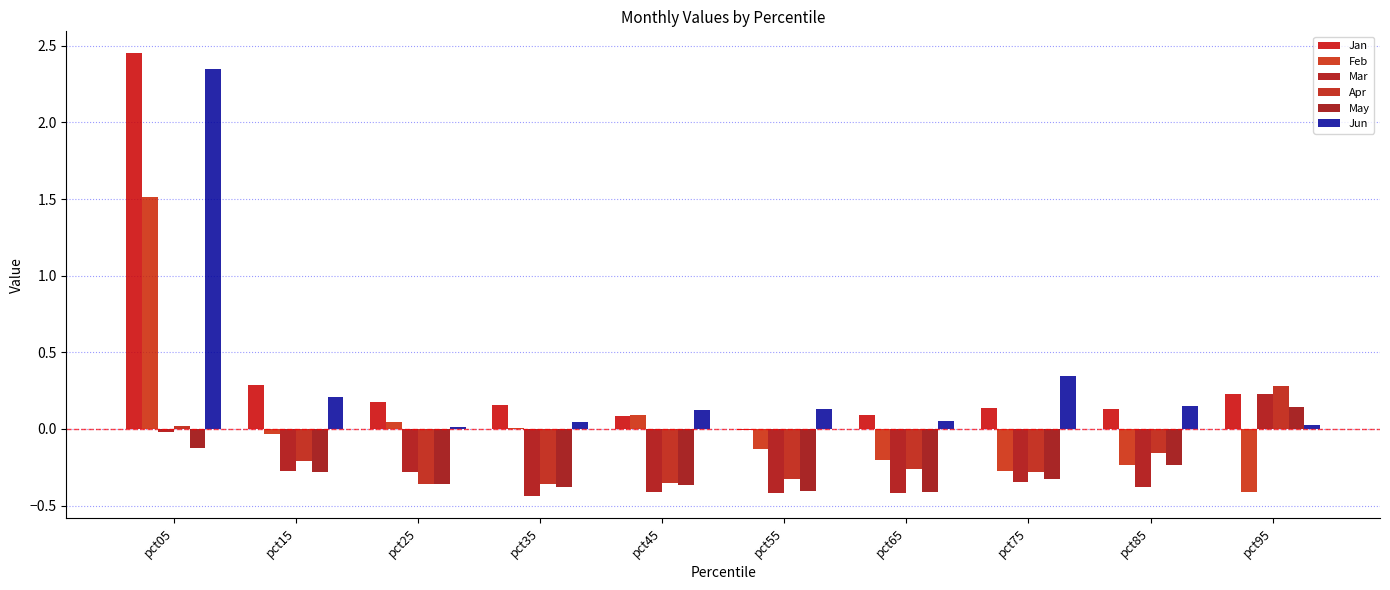

Reading left to right, transcribe all the data shown in this chart.

Jan: 2.5	0.3	0.2	0.2	0.1	-0.0	0.1	0.1	0.1	0.2
Feb: 1.5	-0.0	0.0	0.0	0.1	-0.1	-0.2	-0.3	-0.2	-0.4
Mar: -0.0	-0.3	-0.3	-0.4	-0.4	-0.4	-0.4	-0.3	-0.4	0.2
Apr: 0.0	-0.2	-0.4	-0.4	-0.4	-0.3	-0.3	-0.3	-0.2	0.3
May: -0.1	-0.3	-0.4	-0.4	-0.4	-0.4	-0.4	-0.3	-0.2	0.1
Jun: 2.3	0.2	0.0	0.0	0.1	0.1	0.0	0.3	0.1	0.0